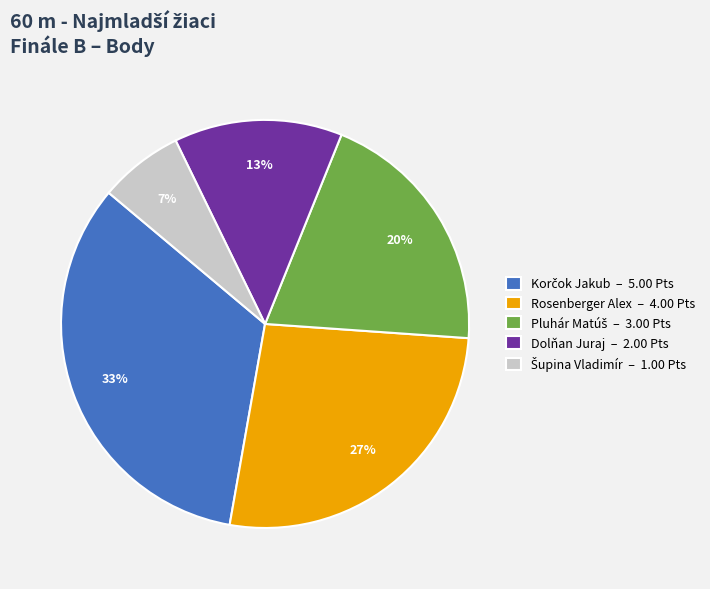

To the nearest percent, what is the combined percentage of Rosenberger Alex – 4.00 Pts and Dolňan Juraj – 2.00 Pts?

40%